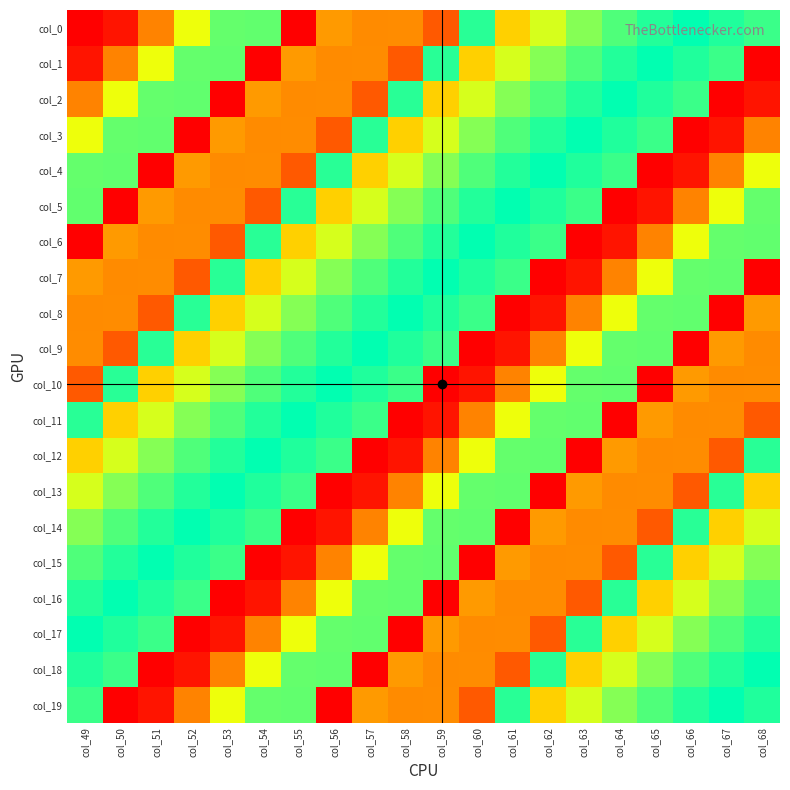

List the series in order of their peak value, lowest first.

col_0, col_1, col_2, col_3, col_4, col_5, col_6, col_7, col_8, col_9, col_10, col_11, col_12, col_13, col_14, col_15, col_16, col_17, col_18, col_19